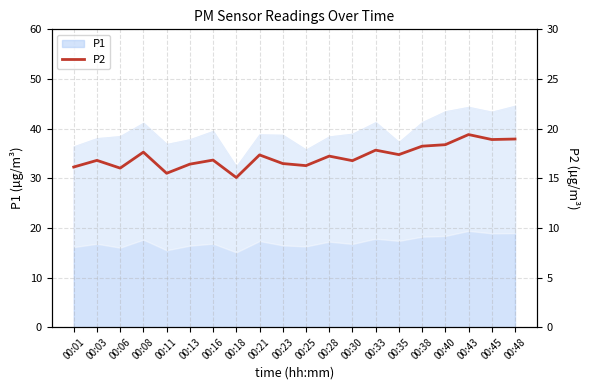

What is the greatest value displayed?

19.4